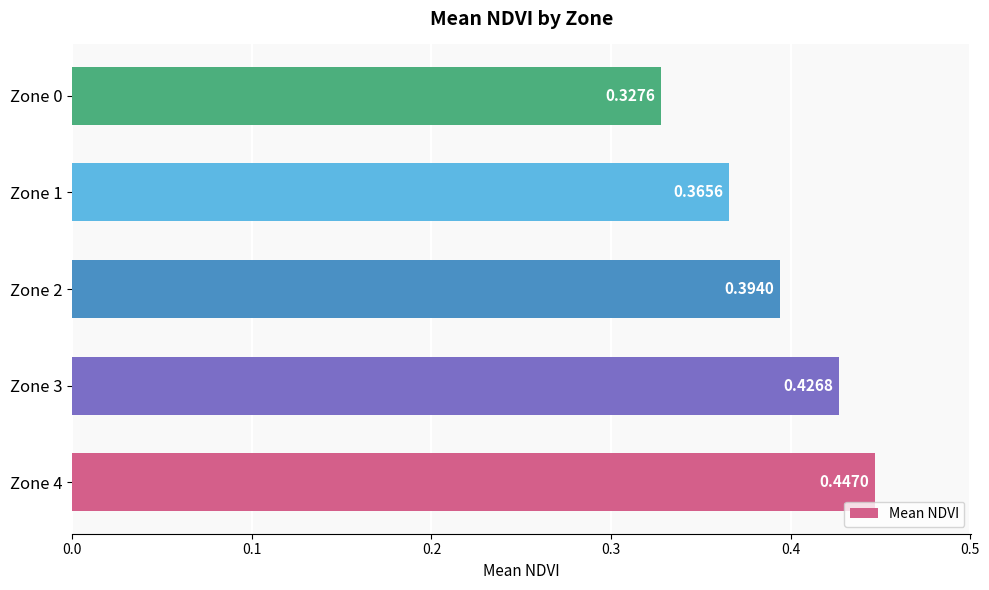

Which has a higher value, Zone 0 or Zone 2?

Zone 2